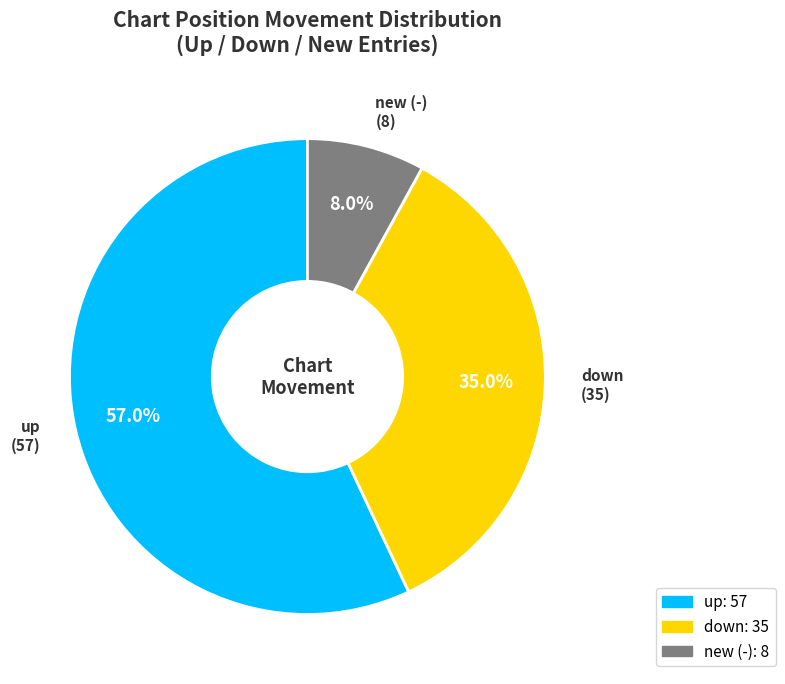

Is there any slice that represents more than half of the pie?

Yes